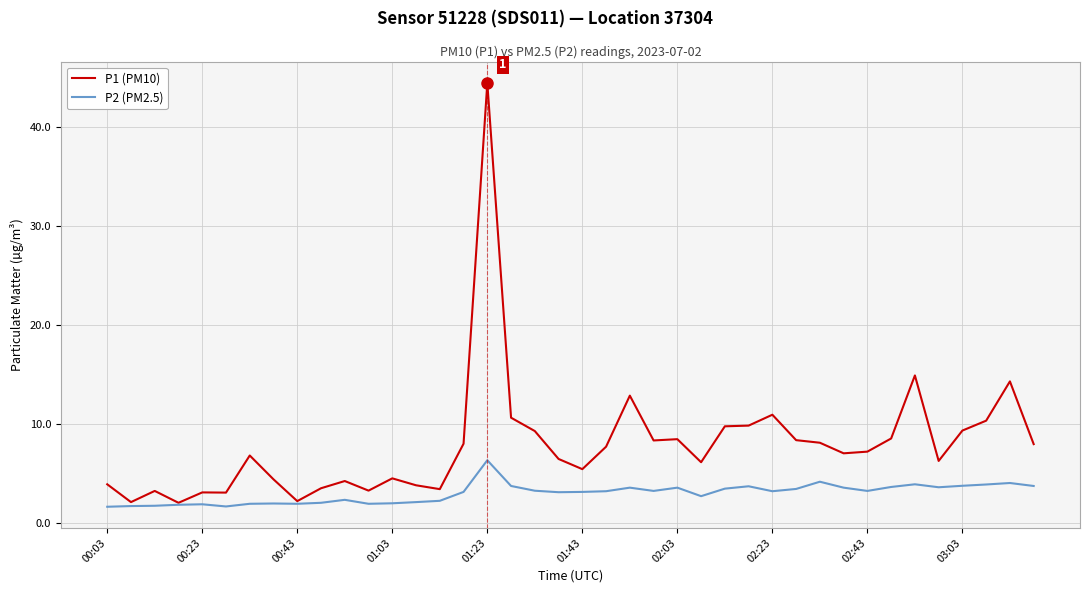

List the series in order of their overall mean, highest first.

P1 (PM10), P2 (PM2.5)